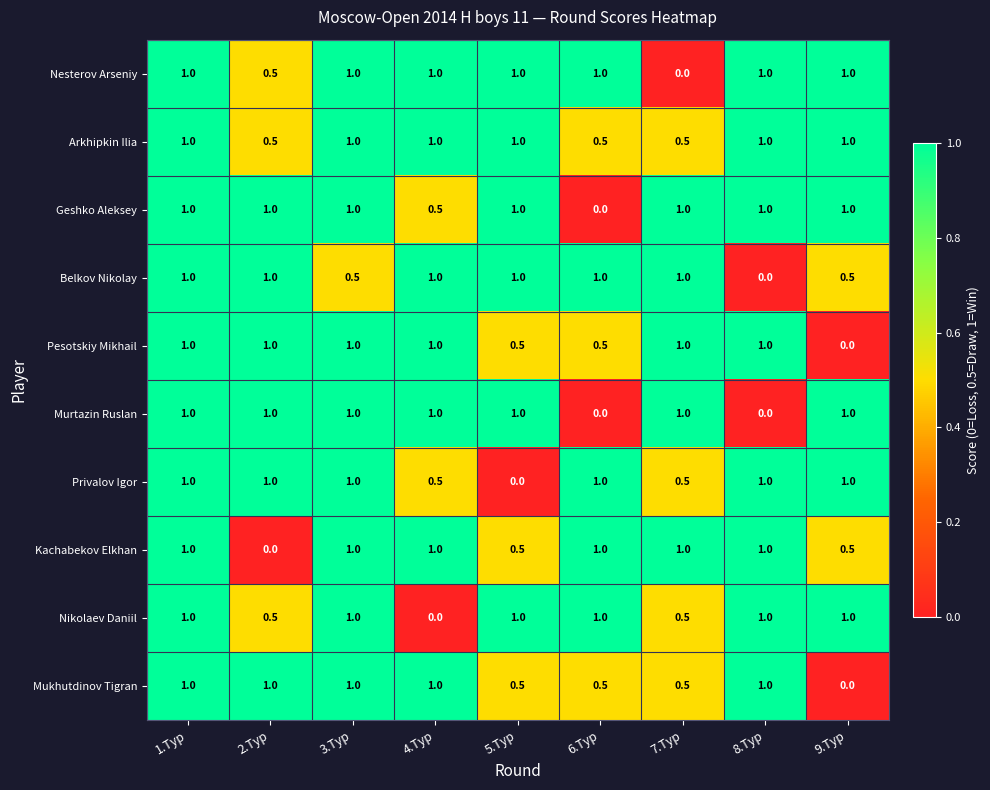

How many data points in Nikolaev Daniil are less than 1?

3